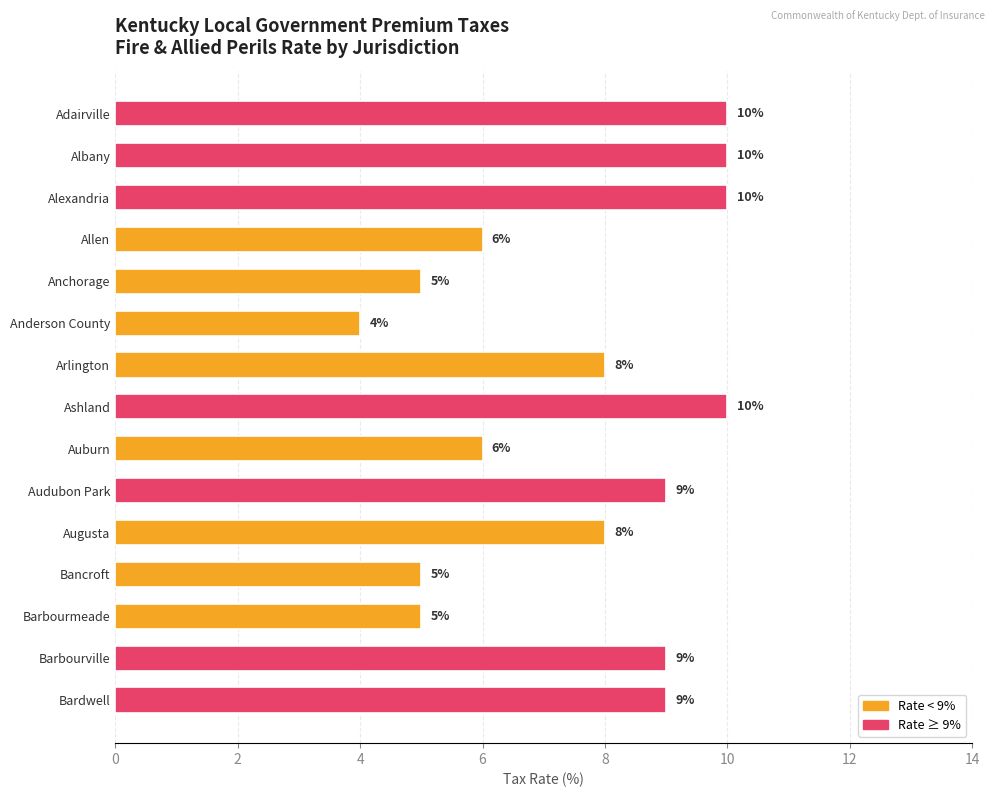

What is the approximate value at Barbourville?

9